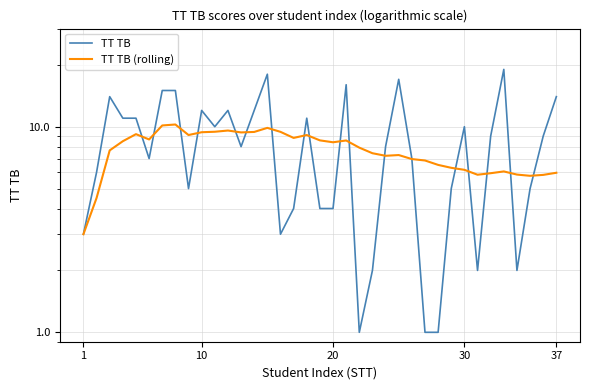

Reading left to right, list all the values displayed in this chart.

TT TB: 3.0	6.0	14.0	11.0	11.0	7.0	15.0	15.0	5.0	12.0	10.0	12.0	8.0	12.0	18.0	3.0	4.0	11.0	4.0	4.0	16.0	1.0	2.0	8.0	17.0	7.0	1.0	1.0	5.0	10.0	2.0	9.0	19.0	2.0	5.0	9.0	14.0
TT TB (rolling): 3.0	4.5	7.7	8.5	9.2	8.7	10.1	10.2	9.1	9.4	9.4	9.6	9.4	9.4	9.9	9.4	8.8	9.1	8.6	8.4	8.6	7.9	7.4	7.2	7.3	7.0	6.8	6.5	6.3	6.2	5.8	5.9	6.1	5.8	5.8	5.8	6.0